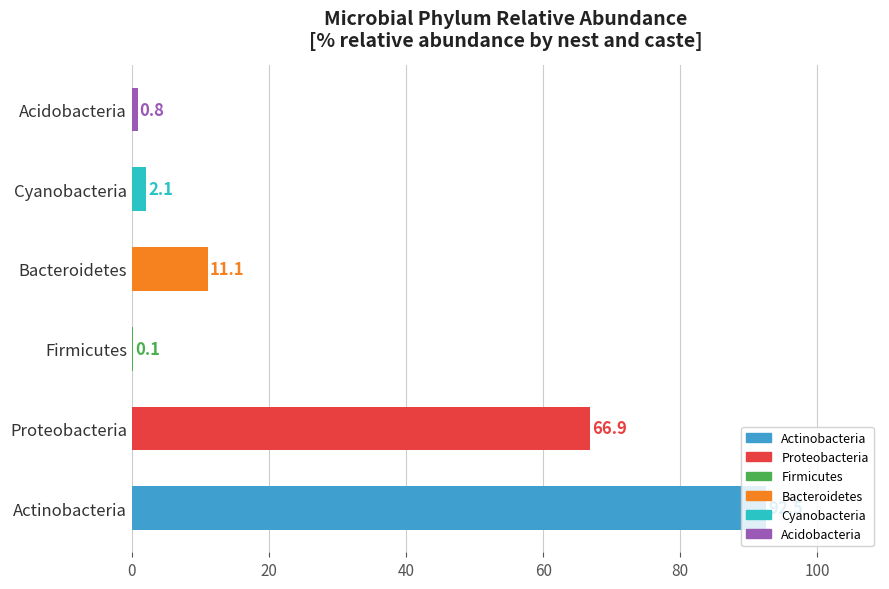

Are the bars grouped side by side (vs. stacked)?

No